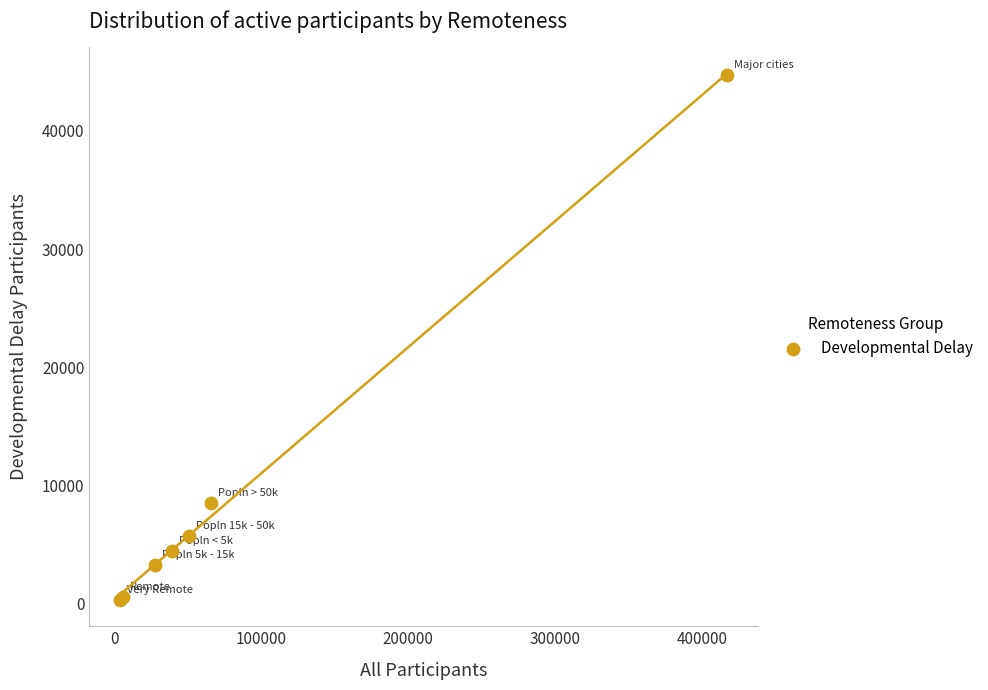

What Y value in the scatter plot is closest to 22510?

8500